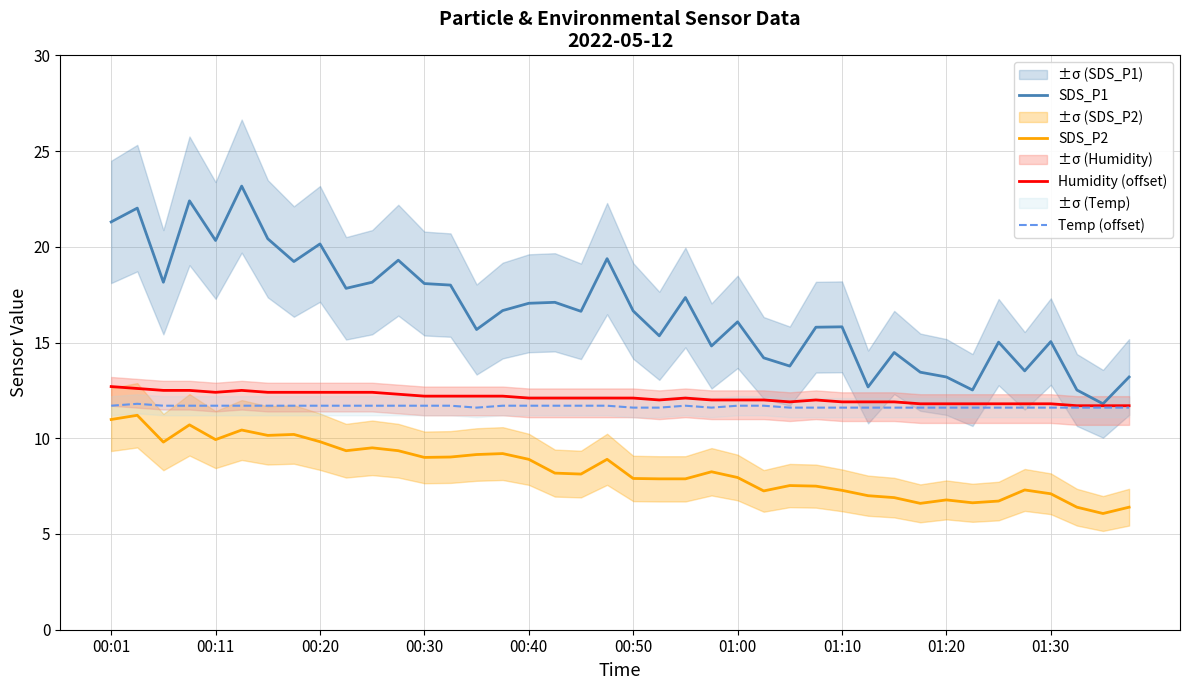

What is the maximum value for Humidity (offset)?

12.7